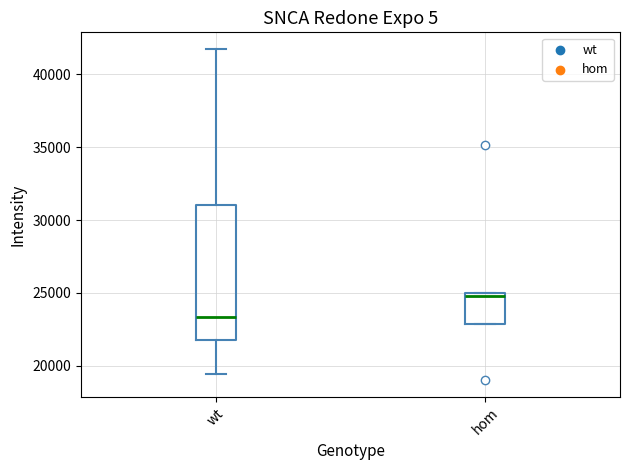

Which box is the tallest, from its lower edge to its upper edge?

wt